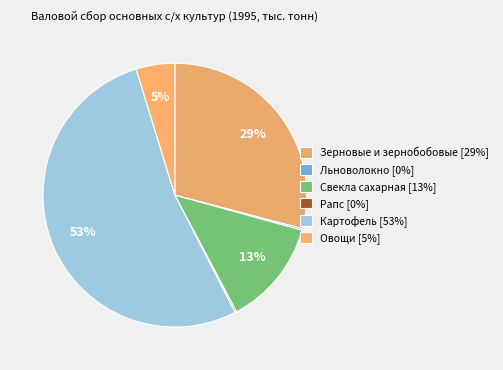

What is the majority slice?

Картофель